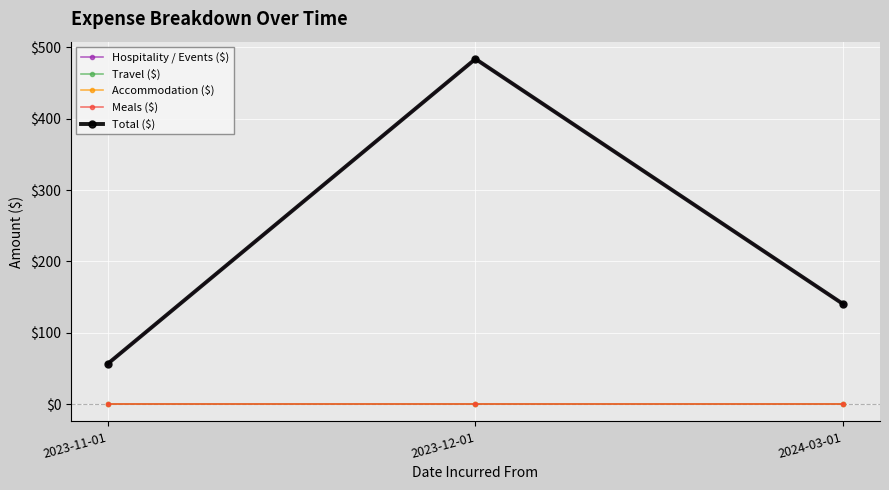

At which label is Total ($) closest to 270?

2024-03-01